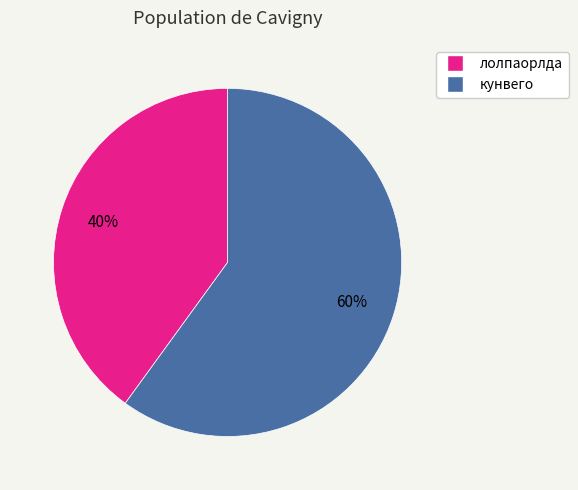

What percentage is the лолпаорлда slice, to the nearest percent?

40%